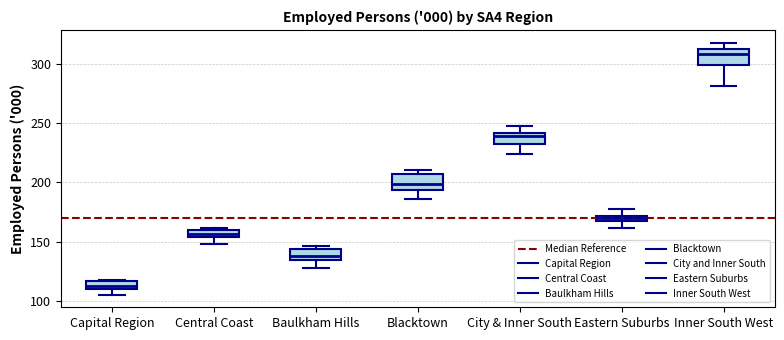

Which box has the highest median line?

Inner South West